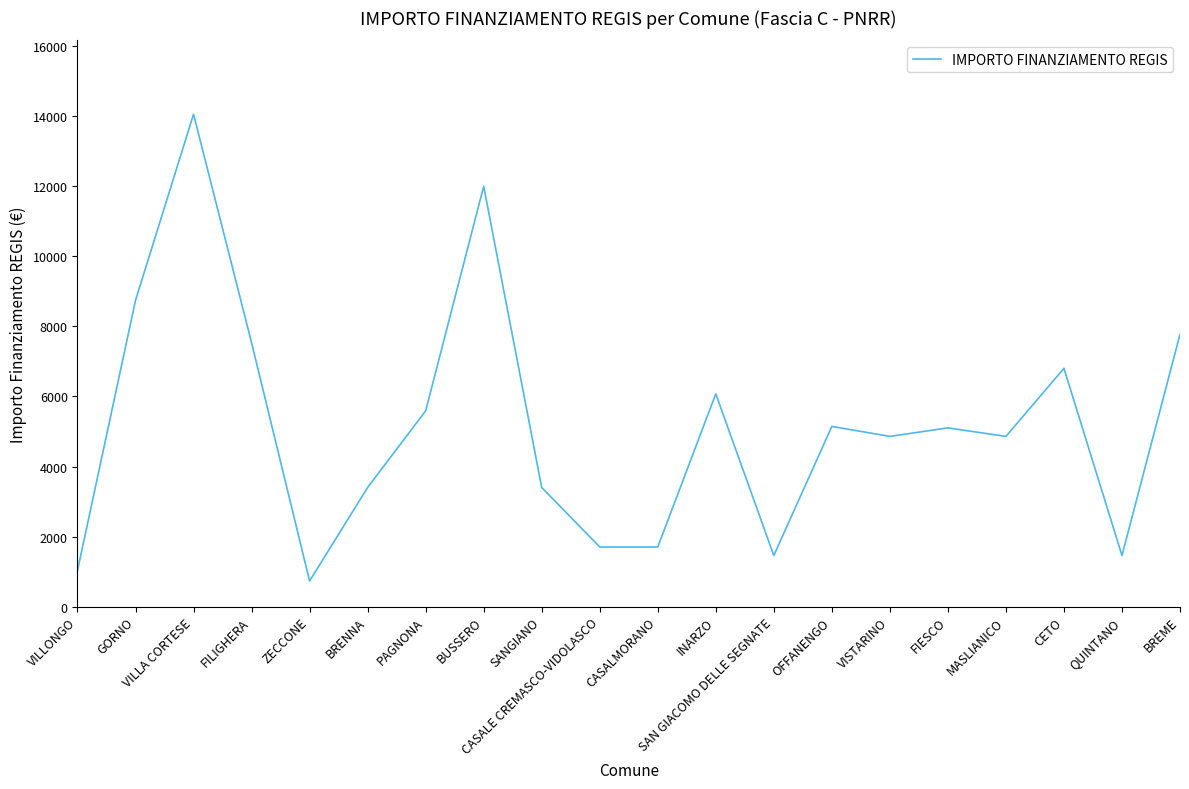

What is the greatest value displayed?

14063